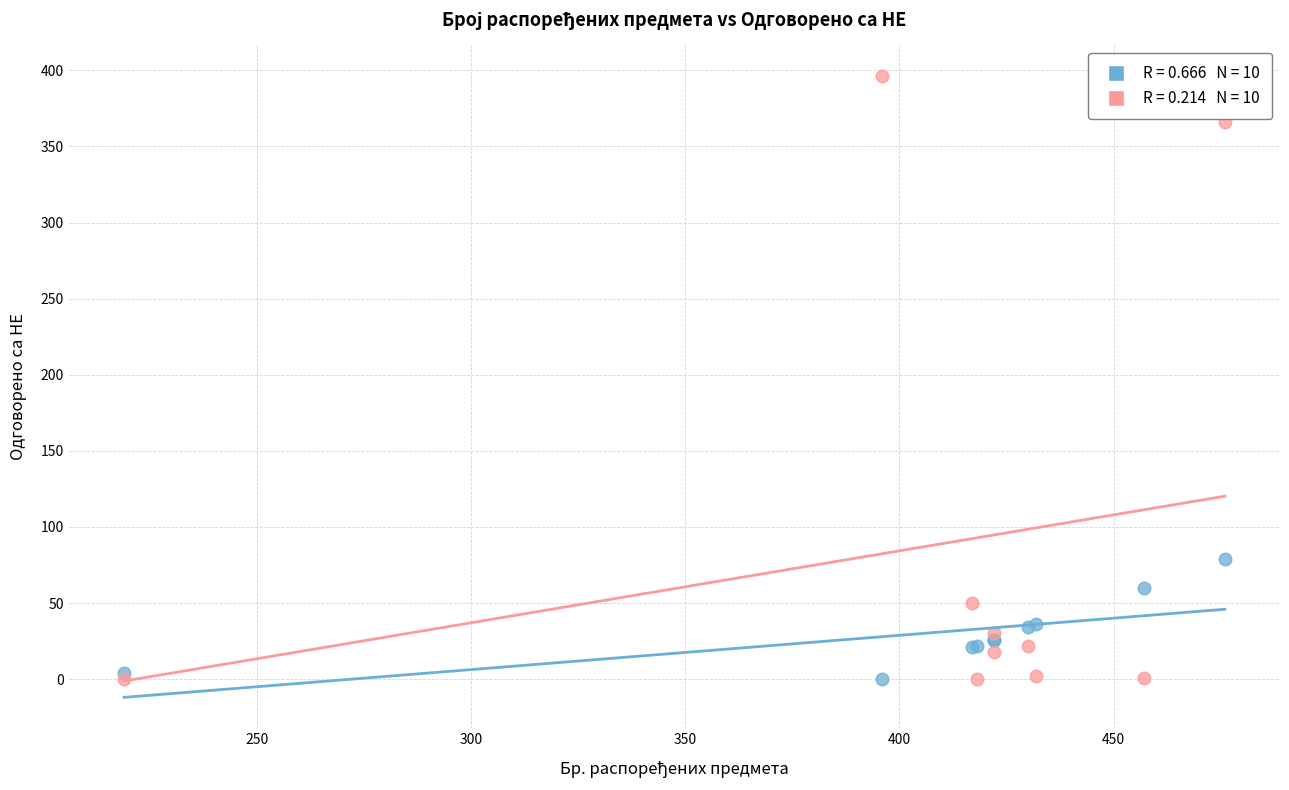

Across all series, what Y value is closest to 198?

79